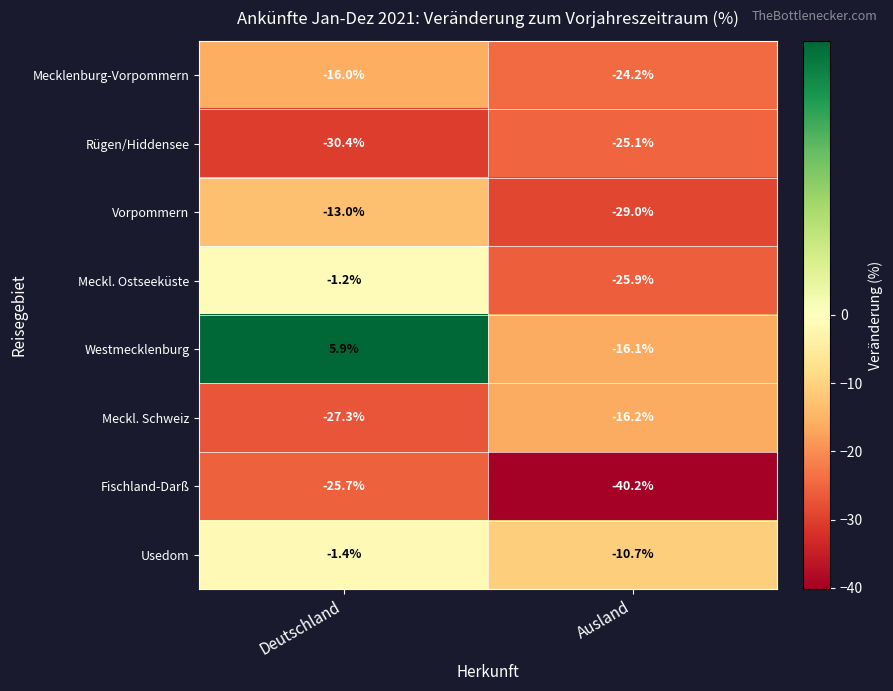

True or false: Mecklenburg-Vorpommern has a value of -32.9 at Ausland.

False